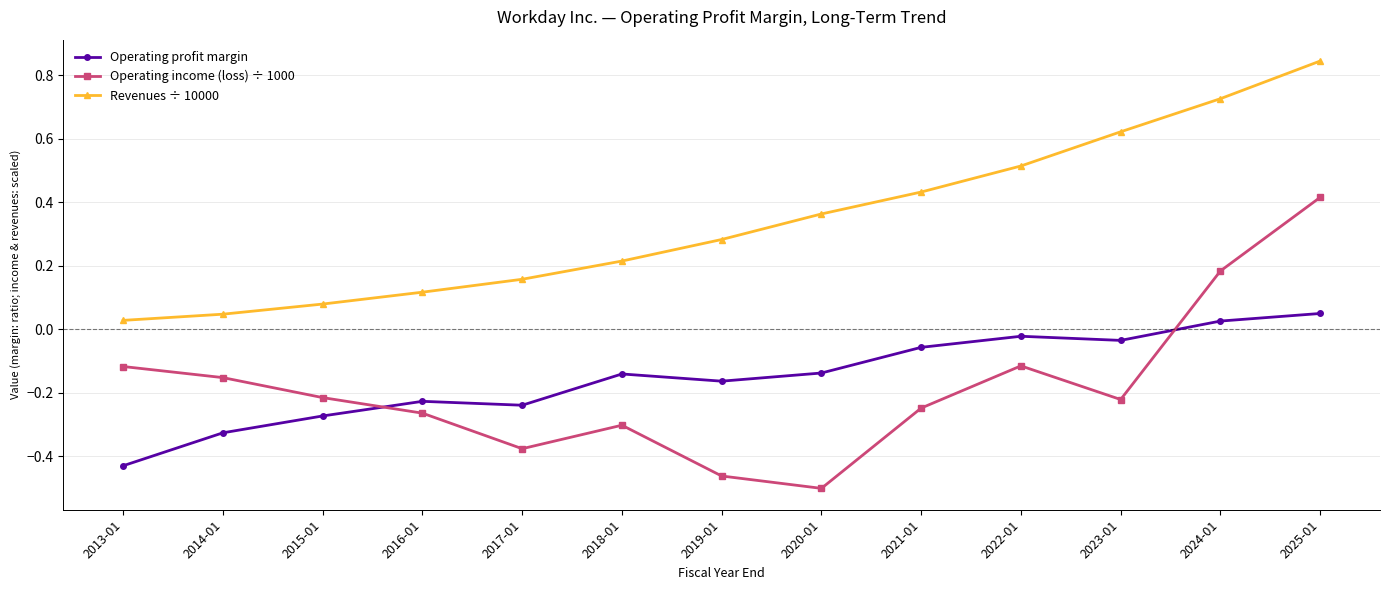

True or false: Operating profit margin and Revenues ÷ 10000 intersect in this chart.

False